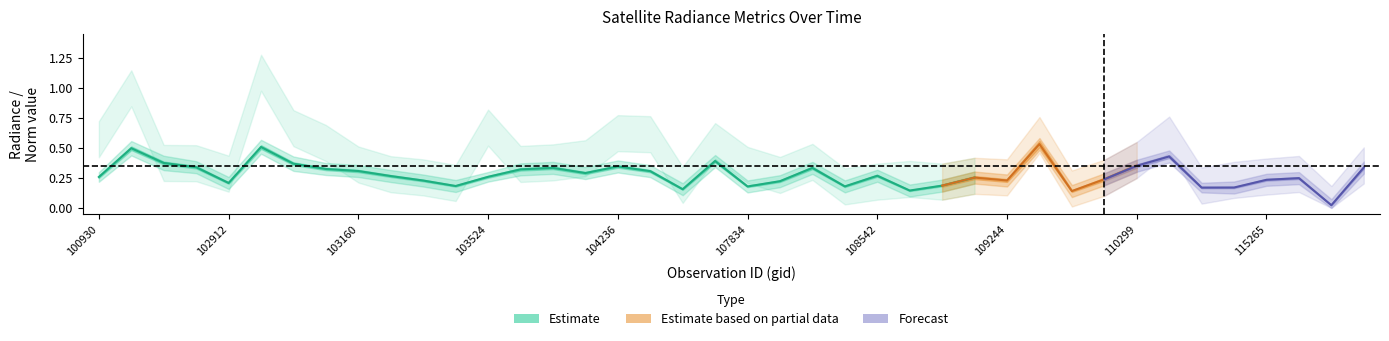

In rade9_mult_nadir_norm_lo, how many points are higher than both neighbors (excluding endpoints)?

11